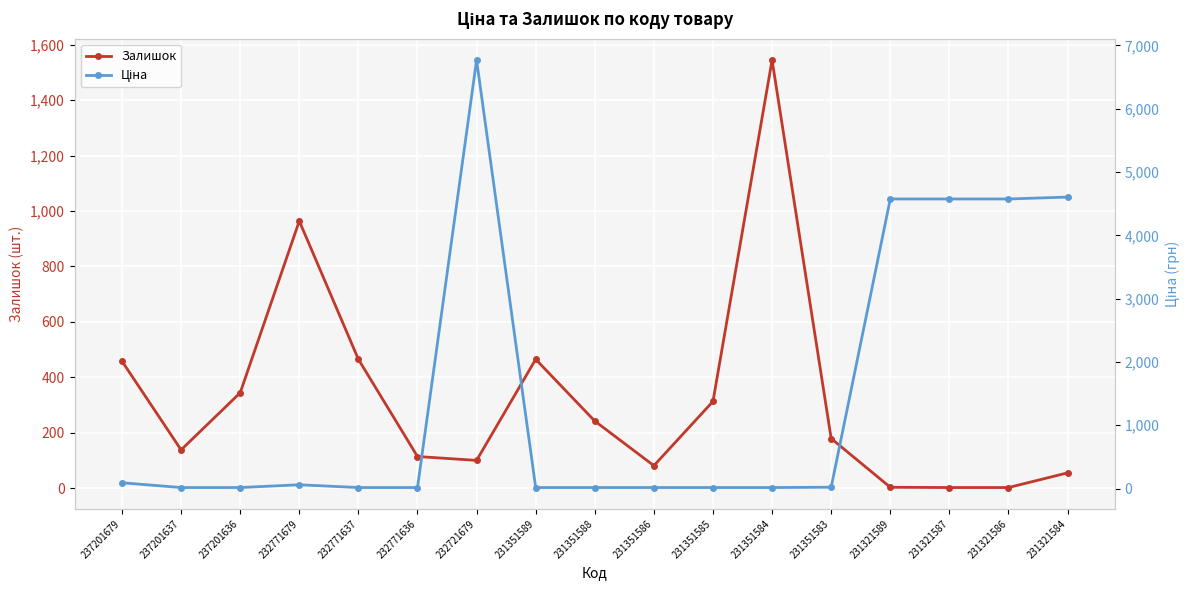

At which category is the sum across all series the highest?

232721679